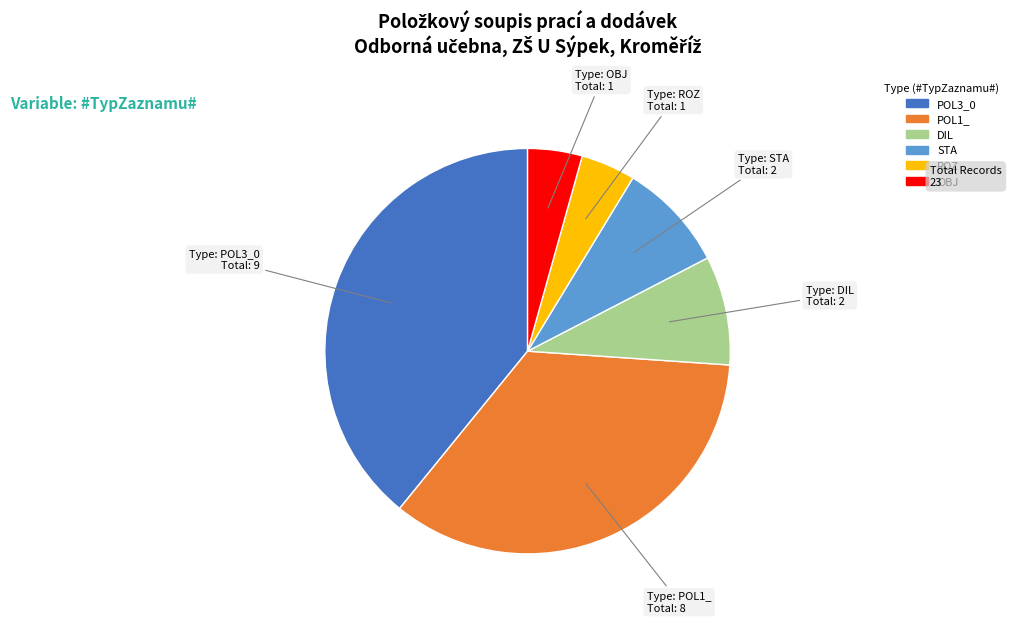

Which has a higher value, POL3_0 or ROZ?

POL3_0